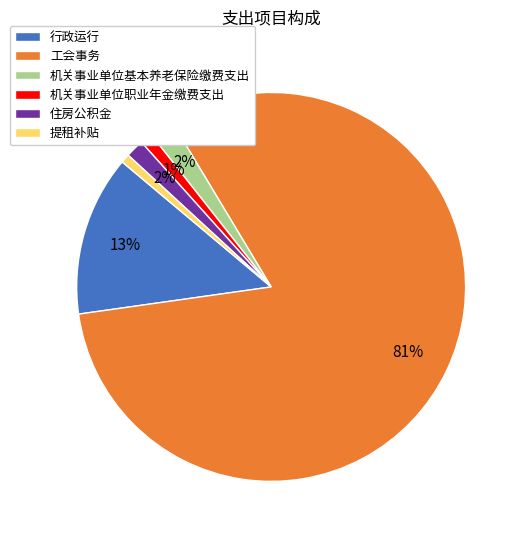

Between 提租补贴 and 住房公积金, which is larger?

住房公积金